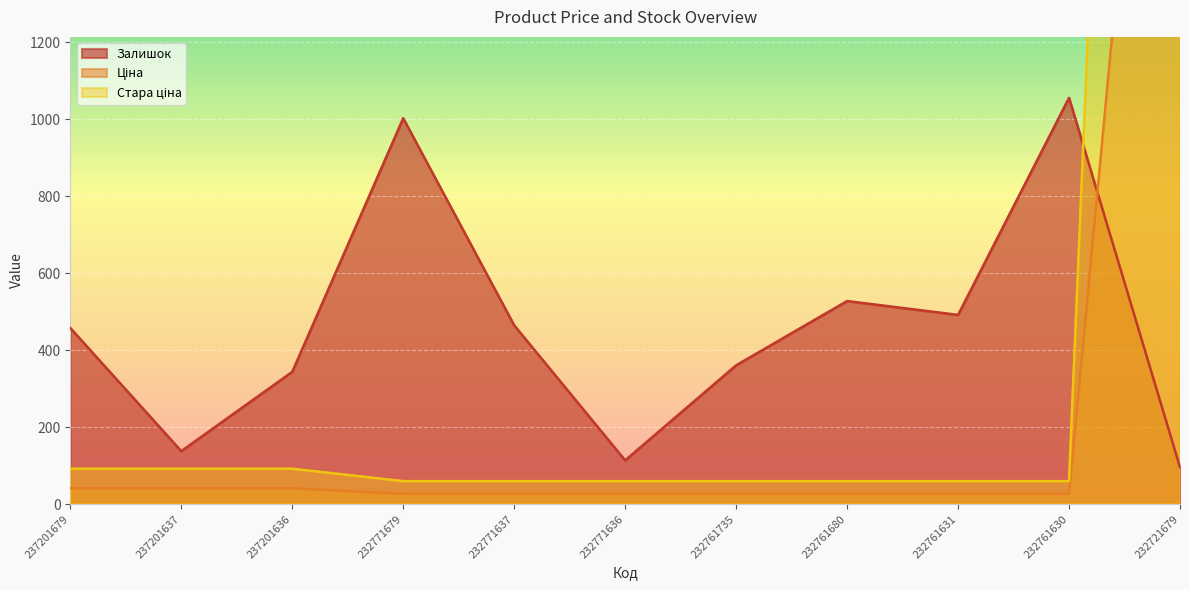

What is the maximum value for Ціна?

3091.2